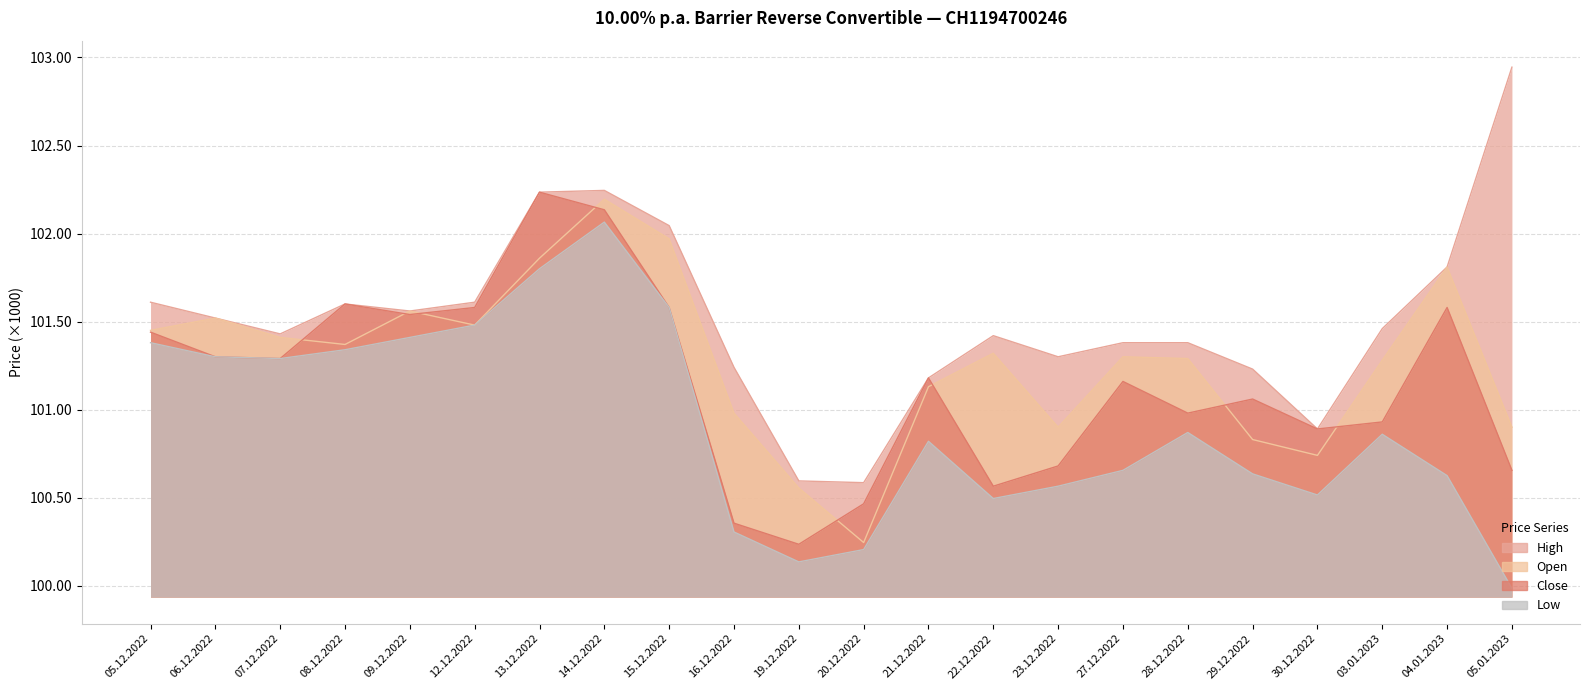

Between 22.12.2022 and 28.12.2022, which series saw the biggest shift?

Close